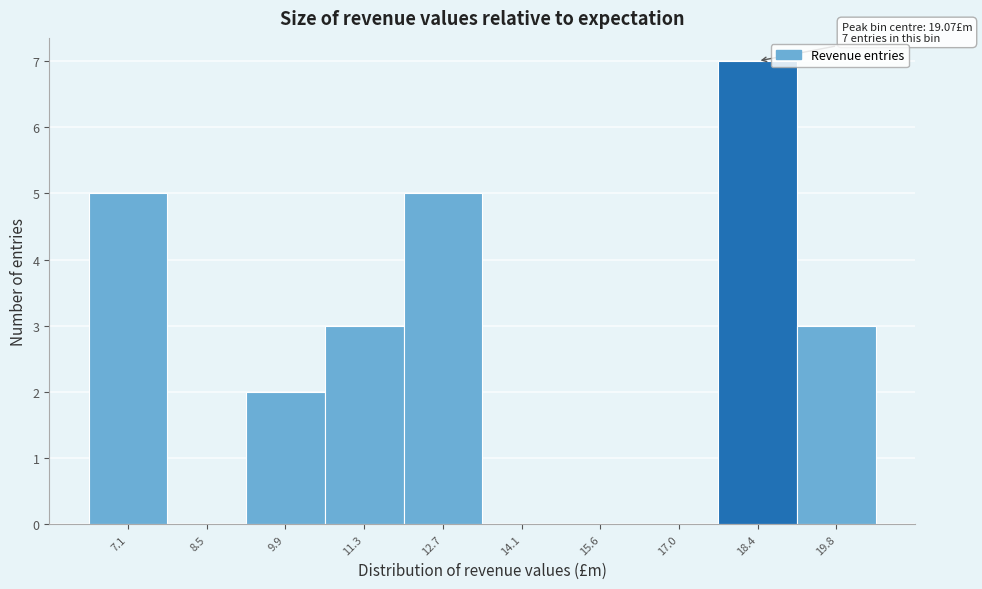

Reading left to right, list all the values displayed in this chart.

7.1=5	8.5=0	9.9=2	11.3=3	12.7=5	14.1=0	15.6=0	17.0=0	18.4=7	19.8=3